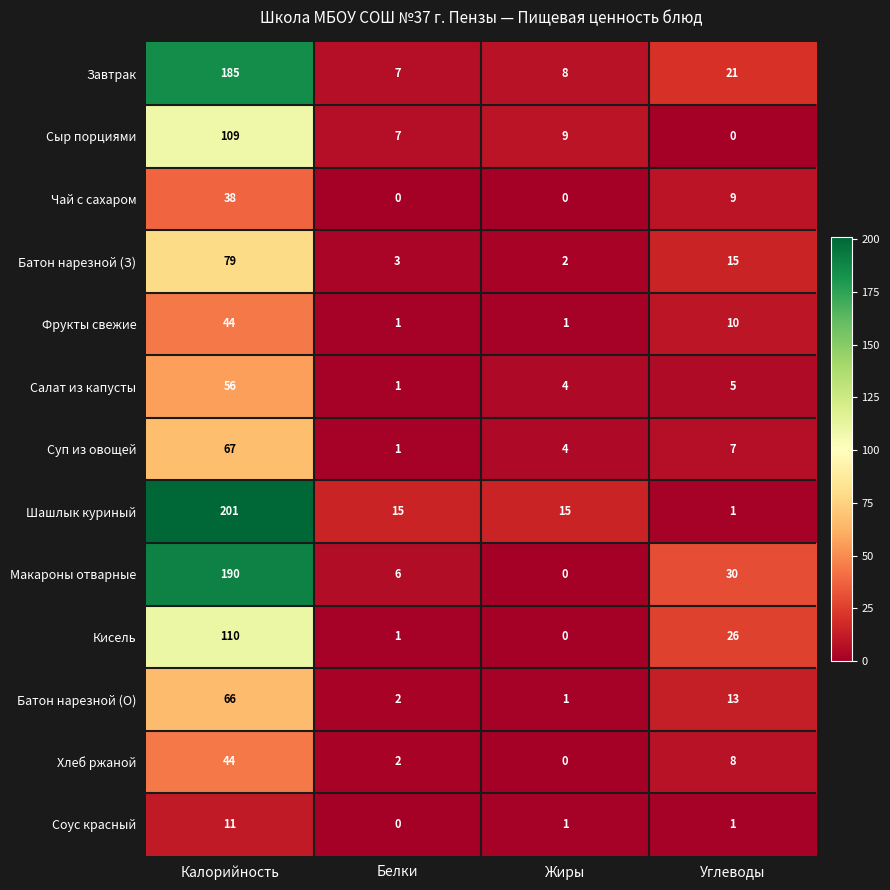

Is it true that Завтрак equals 101 at Калорийность?

False